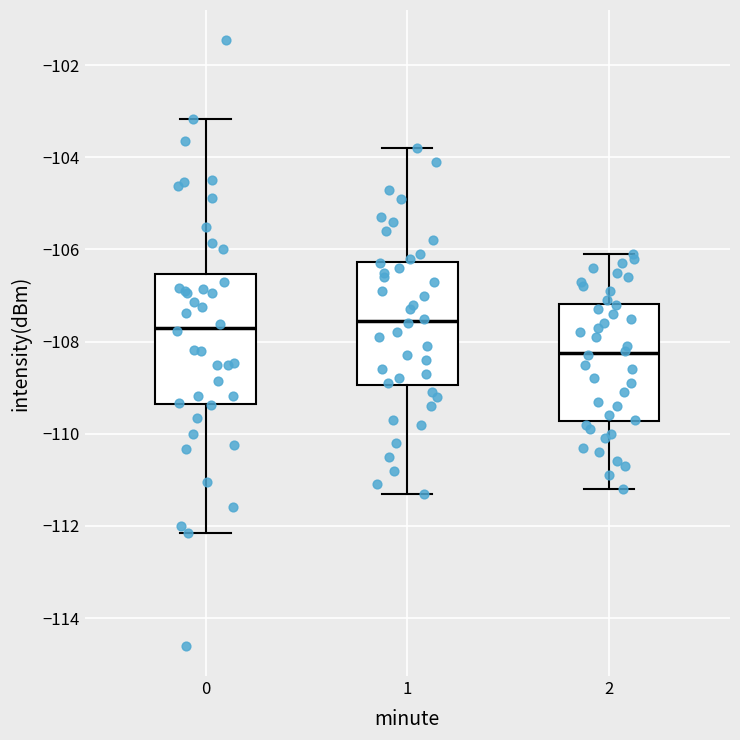

Reading left to right, transcribe this box plot: for each box, give where its median line is, the range the box spans, and where its two whiskers end, as read against the y-axis. The values are not printed on the chart, so give them approximately, as read against the axis.

0: median -107.6, box -109.4 to -106.6, whiskers -112.2 to -103.2
1: median -107.6, box -109.0 to -106.2, whiskers -111.2 to -103.8
2: median -108.2, box -109.8 to -107.2, whiskers -111.2 to -106.0